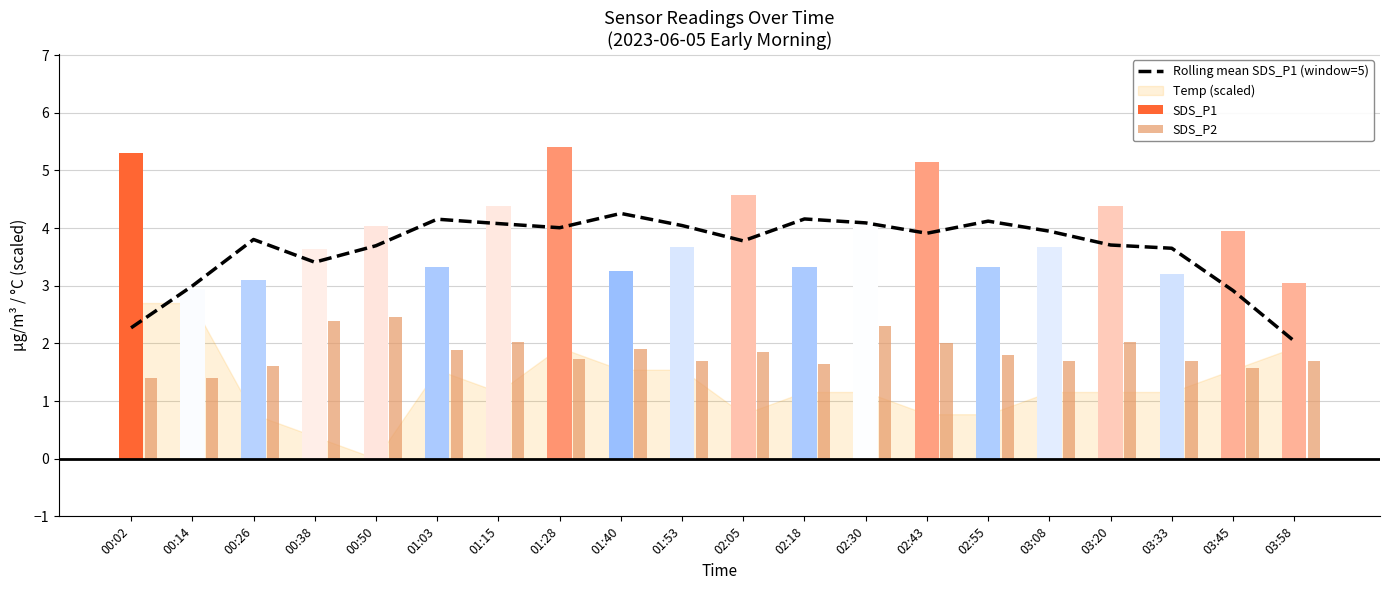

Approximately how many times larger is the value at 02:05 compared to 01:53?

0.9